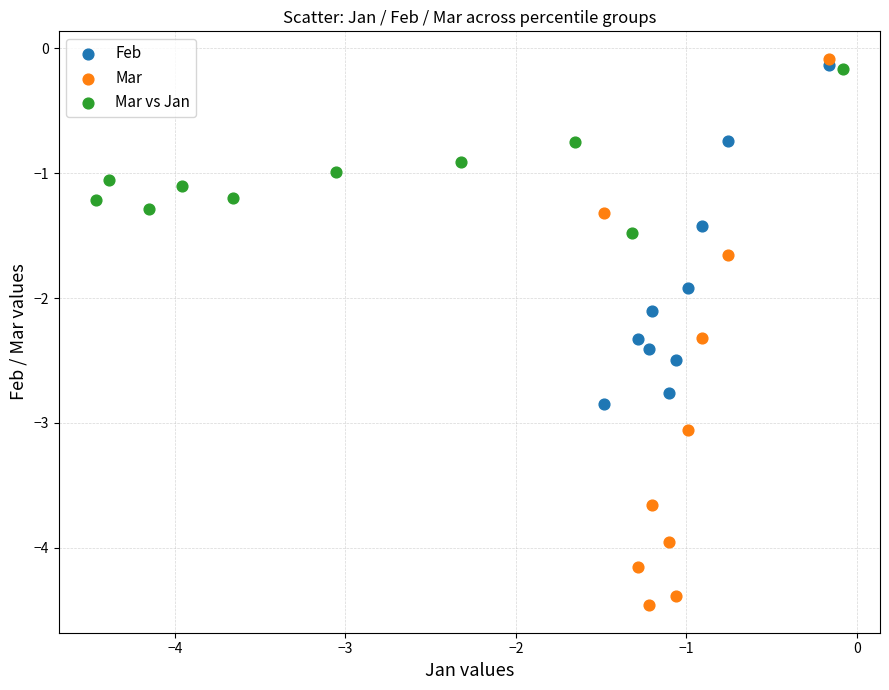

What are all the series names shown in the legend?

Feb, Mar, Mar vs Jan